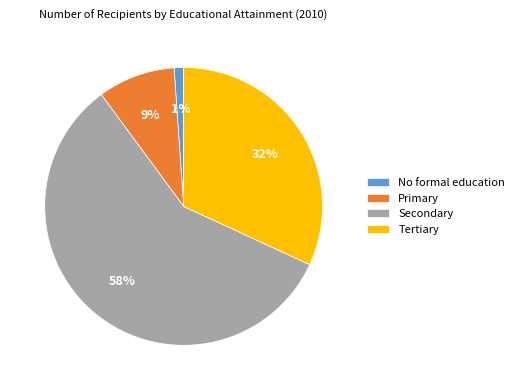

Is it true that No formal education is 16% of the pie?

False